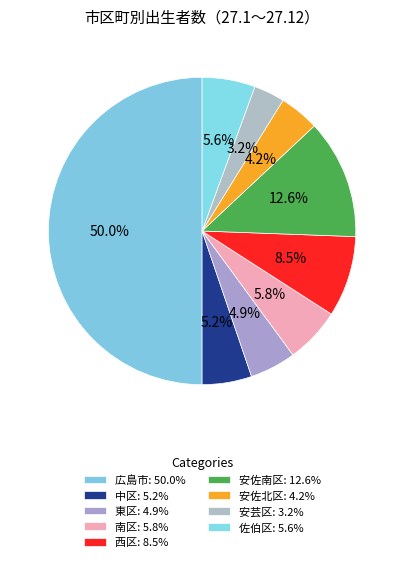

How much of the chart is everything except 安佐北区?

95.8%